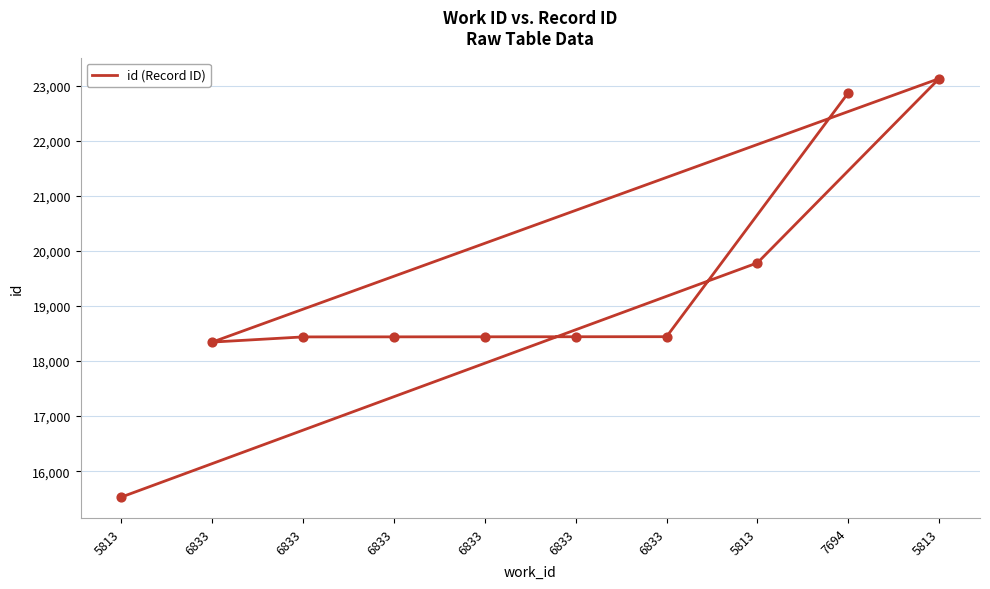

Which has a higher value, 6833 or 6833?

6833